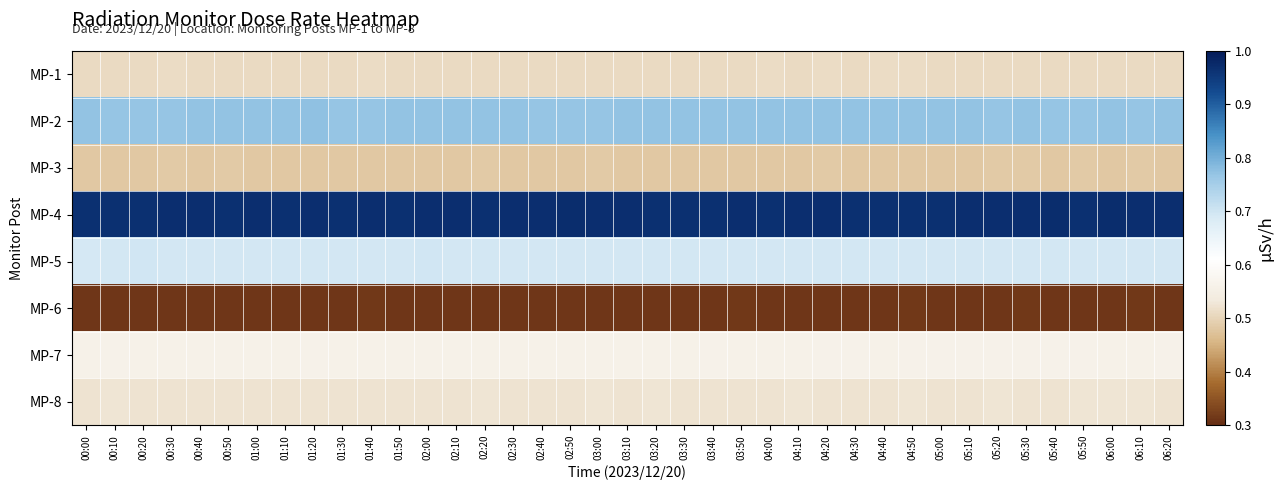

Reading right to left, transcribe all the data shown in this chart.

MP-1: 06:20=0.5	06:10=0.5	06:00=0.5	05:50=0.5	05:40=0.5	05:30=0.5	05:20=0.5	05:10=0.5	05:00=0.5	04:50=0.5	04:40=0.5	04:30=0.5	04:20=0.5	04:10=0.5	04:00=0.5	03:50=0.5	03:40=0.5	03:30=0.5	03:20=0.5	03:10=0.5	03:00=0.5	02:50=0.5	02:40=0.5	02:30=0.5	02:20=0.5	02:10=0.5	02:00=0.5	01:50=0.5	01:40=0.5	01:30=0.5	01:20=0.5	01:10=0.5	01:00=0.5	00:50=0.5	00:40=0.5	00:30=0.5	00:20=0.5	00:10=0.5	00:00=0.5
MP-2: 06:20=0.8	06:10=0.8	06:00=0.8	05:50=0.8	05:40=0.8	05:30=0.8	05:20=0.8	05:10=0.8	05:00=0.8	04:50=0.8	04:40=0.8	04:30=0.8	04:20=0.8	04:10=0.8	04:00=0.8	03:50=0.8	03:40=0.8	03:30=0.8	03:20=0.8	03:10=0.8	03:00=0.8	02:50=0.8	02:40=0.8	02:30=0.8	02:20=0.8	02:10=0.8	02:00=0.8	01:50=0.8	01:40=0.8	01:30=0.8	01:20=0.8	01:10=0.8	01:00=0.8	00:50=0.8	00:40=0.8	00:30=0.8	00:20=0.8	00:10=0.8	00:00=0.8
MP-3: 06:20=0.5	06:10=0.5	06:00=0.5	05:50=0.5	05:40=0.5	05:30=0.5	05:20=0.5	05:10=0.5	05:00=0.5	04:50=0.5	04:40=0.5	04:30=0.5	04:20=0.5	04:10=0.5	04:00=0.5	03:50=0.5	03:40=0.5	03:30=0.5	03:20=0.5	03:10=0.5	03:00=0.5	02:50=0.5	02:40=0.5	02:30=0.5	02:20=0.5	02:10=0.5	02:00=0.5	01:50=0.5	01:40=0.5	01:30=0.5	01:20=0.5	01:10=0.5	01:00=0.5	00:50=0.5	00:40=0.5	00:30=0.5	00:20=0.5	00:10=0.5	00:00=0.5
MP-4: 06:20=1.0	06:10=1.0	06:00=1.0	05:50=1.0	05:40=1.0	05:30=1.0	05:20=1.0	05:10=1.0	05:00=1.0	04:50=1.0	04:40=1.0	04:30=1.0	04:20=1.0	04:10=1.0	04:00=1.0	03:50=1.0	03:40=1.0	03:30=1.0	03:20=1.0	03:10=1.0	03:00=1.0	02:50=1.0	02:40=1.0	02:30=1.0	02:20=1.0	02:10=1.0	02:00=1.0	01:50=1.0	01:40=1.0	01:30=1.0	01:20=1.0	01:10=1.0	01:00=1.0	00:50=1.0	00:40=1.0	00:30=1.0	00:20=1.0	00:10=1.0	00:00=1.0
MP-5: 06:20=0.7	06:10=0.7	06:00=0.7	05:50=0.7	05:40=0.7	05:30=0.7	05:20=0.7	05:10=0.7	05:00=0.7	04:50=0.7	04:40=0.7	04:30=0.7	04:20=0.7	04:10=0.7	04:00=0.7	03:50=0.7	03:40=0.7	03:30=0.7	03:20=0.7	03:10=0.7	03:00=0.7	02:50=0.7	02:40=0.7	02:30=0.7	02:20=0.7	02:10=0.7	02:00=0.7	01:50=0.7	01:40=0.7	01:30=0.7	01:20=0.7	01:10=0.7	01:00=0.7	00:50=0.7	00:40=0.7	00:30=0.7	00:20=0.7	00:10=0.7	00:00=0.7
MP-6: 06:20=0.3	06:10=0.3	06:00=0.3	05:50=0.3	05:40=0.3	05:30=0.3	05:20=0.3	05:10=0.3	05:00=0.3	04:50=0.3	04:40=0.3	04:30=0.3	04:20=0.3	04:10=0.3	04:00=0.3	03:50=0.3	03:40=0.3	03:30=0.3	03:20=0.3	03:10=0.3	03:00=0.3	02:50=0.3	02:40=0.3	02:30=0.3	02:20=0.3	02:10=0.3	02:00=0.3	01:50=0.3	01:40=0.3	01:30=0.3	01:20=0.3	01:10=0.3	01:00=0.3	00:50=0.3	00:40=0.3	00:30=0.3	00:20=0.3	00:10=0.3	00:00=0.3
MP-7: 06:20=0.6	06:10=0.6	06:00=0.6	05:50=0.6	05:40=0.6	05:30=0.6	05:20=0.6	05:10=0.6	05:00=0.6	04:50=0.6	04:40=0.6	04:30=0.6	04:20=0.6	04:10=0.6	04:00=0.6	03:50=0.6	03:40=0.6	03:30=0.6	03:20=0.6	03:10=0.6	03:00=0.6	02:50=0.6	02:40=0.6	02:30=0.6	02:20=0.6	02:10=0.6	02:00=0.6	01:50=0.6	01:40=0.6	01:30=0.6	01:20=0.6	01:10=0.6	01:00=0.6	00:50=0.6	00:40=0.6	00:30=0.6	00:20=0.6	00:10=0.6	00:00=0.6
MP-8: 06:20=0.5	06:10=0.5	06:00=0.5	05:50=0.5	05:40=0.5	05:30=0.5	05:20=0.5	05:10=0.5	05:00=0.5	04:50=0.5	04:40=0.5	04:30=0.5	04:20=0.5	04:10=0.5	04:00=0.5	03:50=0.5	03:40=0.5	03:30=0.5	03:20=0.5	03:10=0.5	03:00=0.5	02:50=0.5	02:40=0.5	02:30=0.5	02:20=0.5	02:10=0.5	02:00=0.5	01:50=0.5	01:40=0.5	01:30=0.5	01:20=0.5	01:10=0.5	01:00=0.5	00:50=0.5	00:40=0.5	00:30=0.5	00:20=0.5	00:10=0.5	00:00=0.5